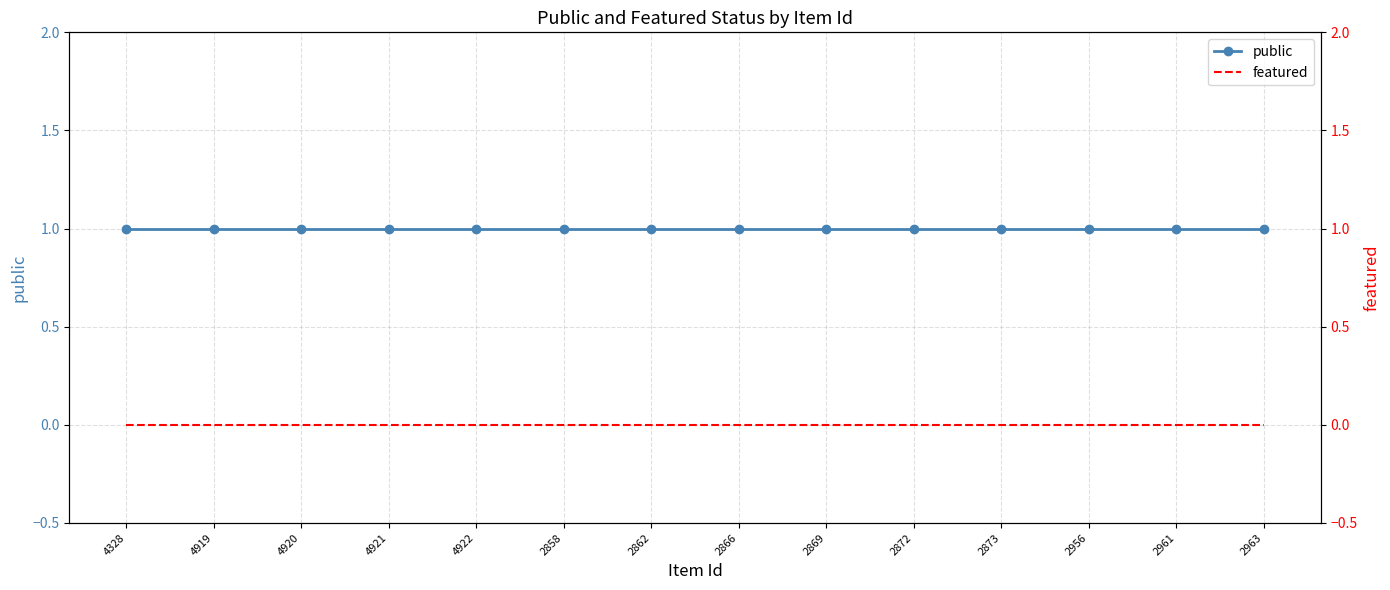

What is the difference between the highest and lowest values at 4922?

1